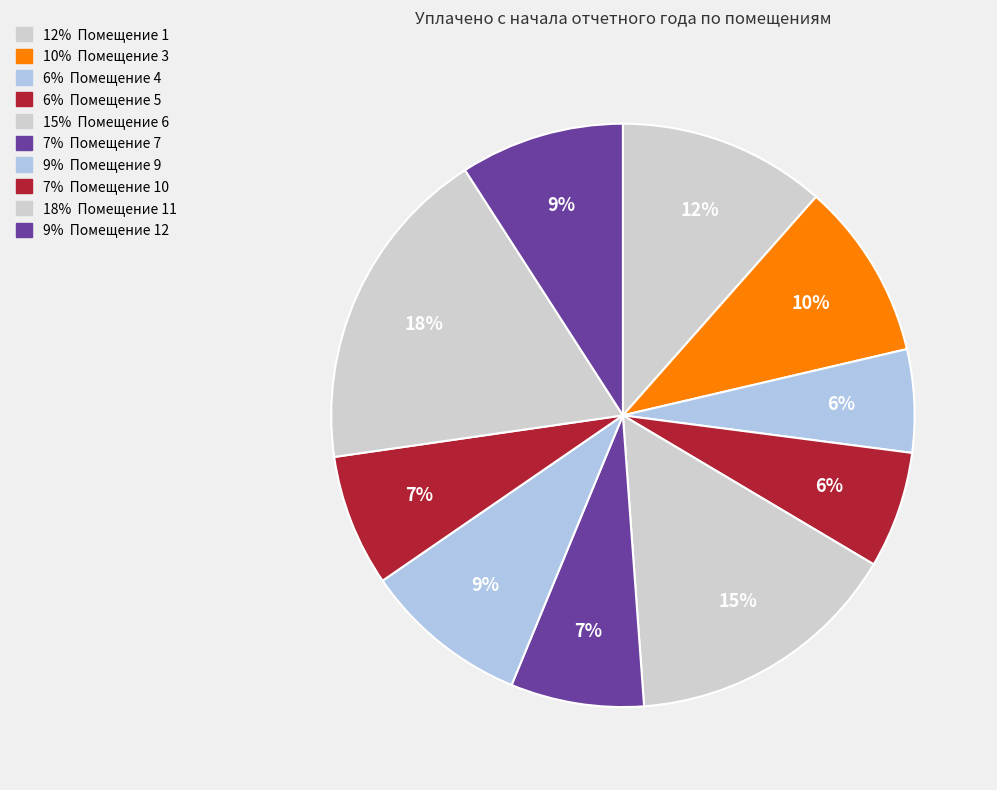

How many slices are in this pie chart?

10